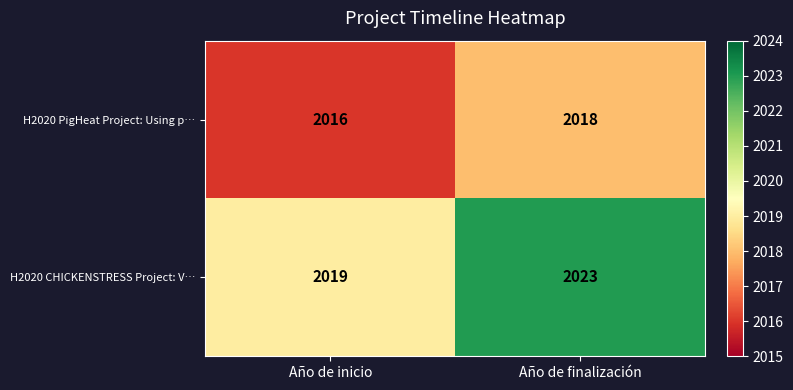

What is the lowest value of the H2020 CHICKENSTRESS Project: V… series?

2019